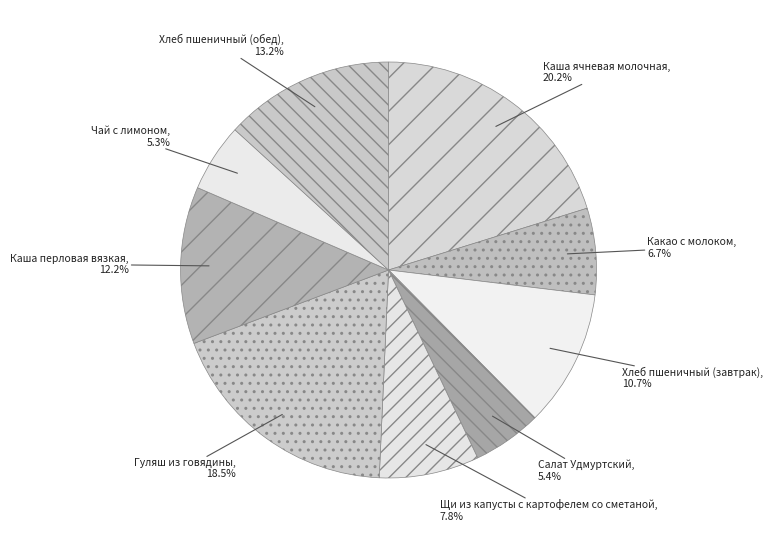

How many slices are in this pie chart?

9